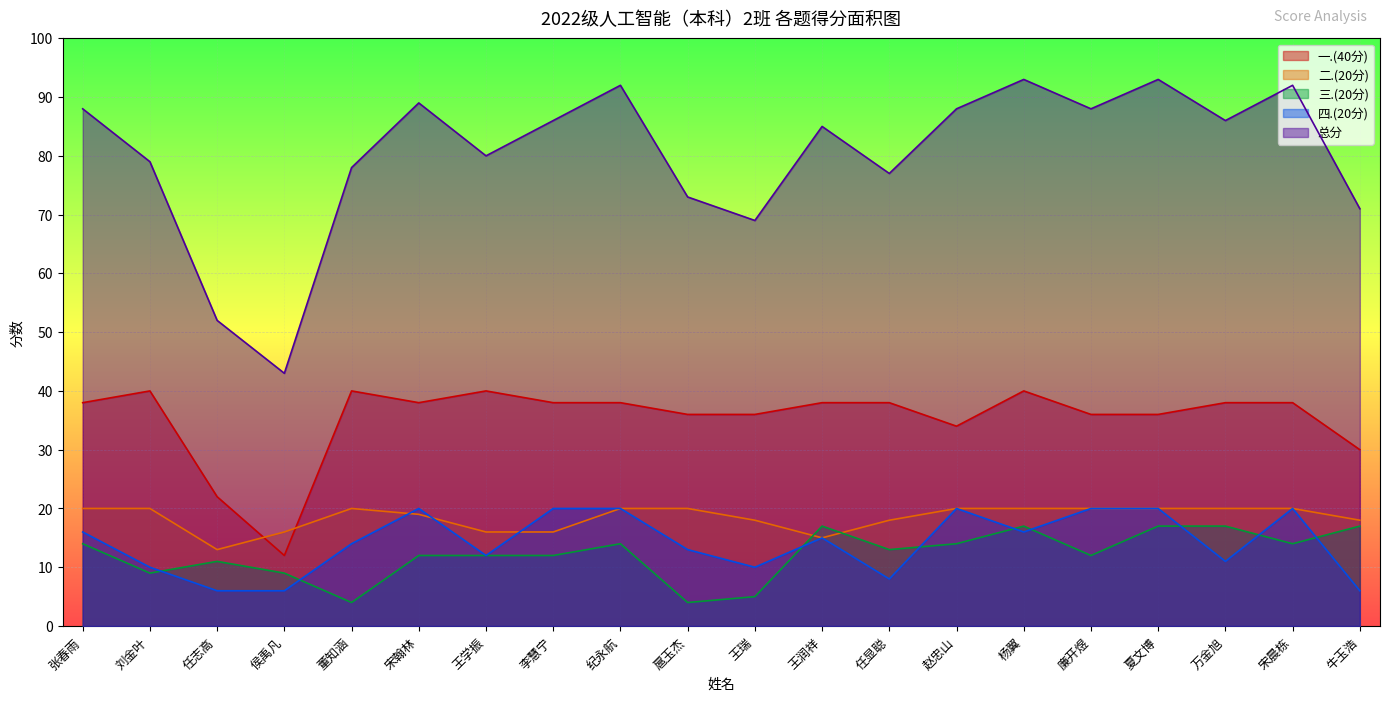

At which label is 四.(20分) closest to 13?

扈玉杰